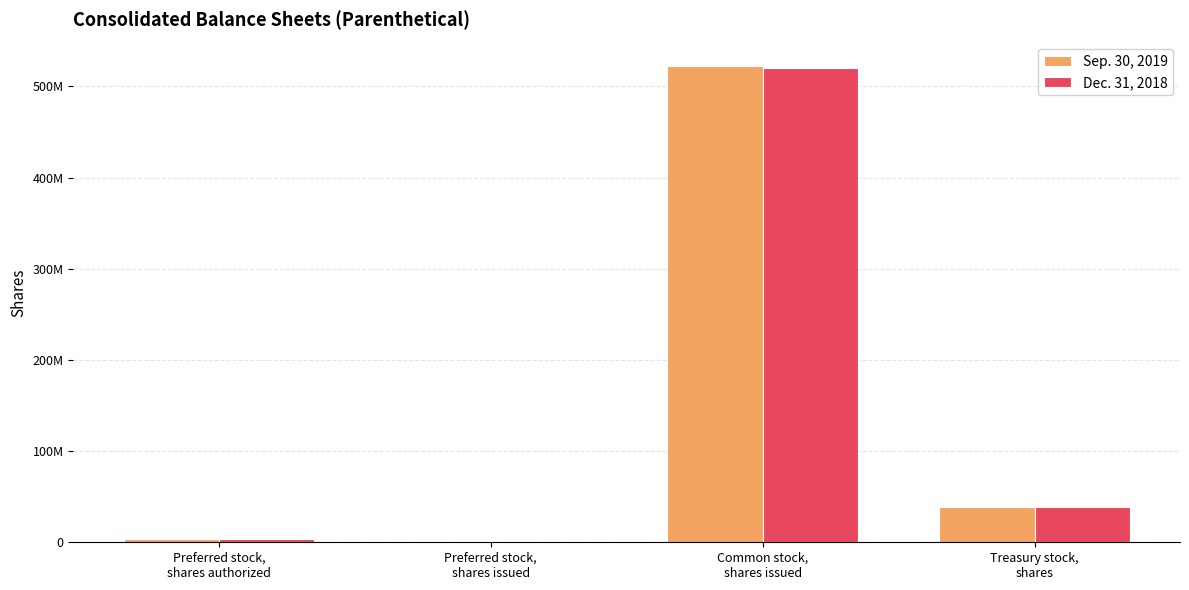

Which series has the largest range (max minus min)?

Sep. 30, 2019